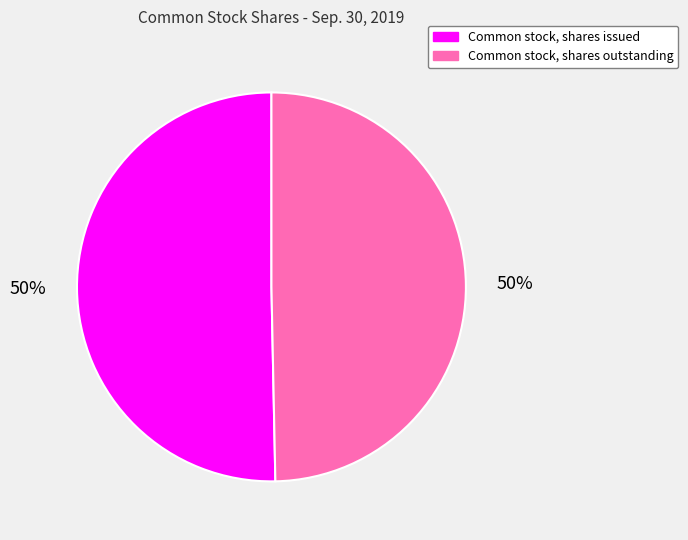

What is the ratio of the value at Common stock, shares issued to the value at Common stock, shares outstanding?

1.0